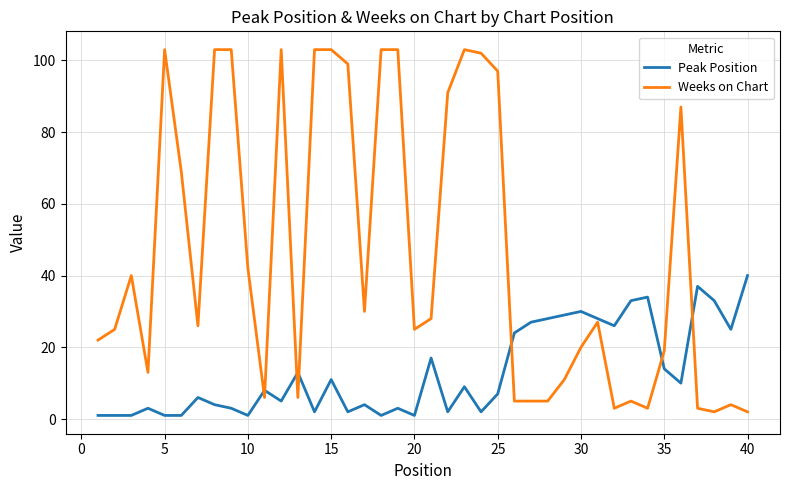

How many distinct data groups are displayed?

2